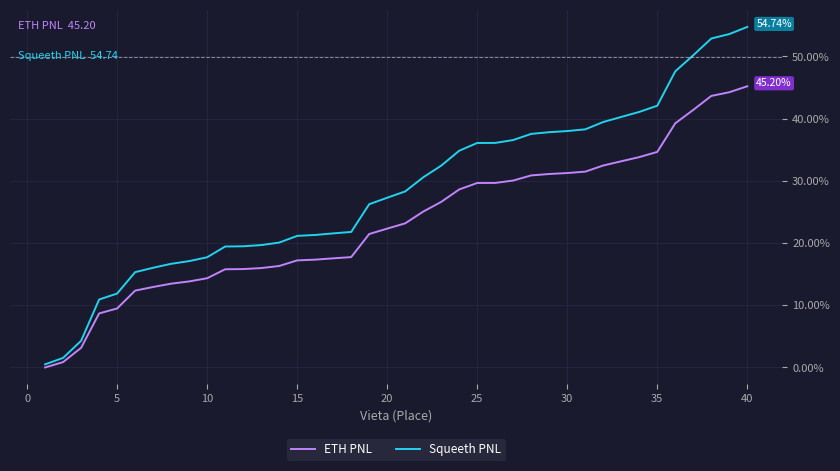

Which series has the largest range (max minus min)?

Squeeth PNL